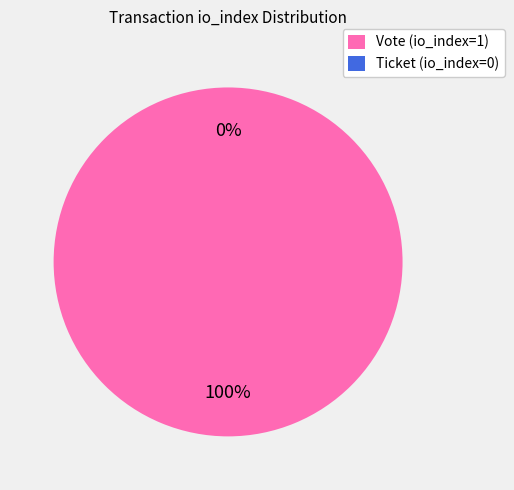

Between Ticket (io_index=0) and Vote (io_index=1), which is larger?

Vote (io_index=1)